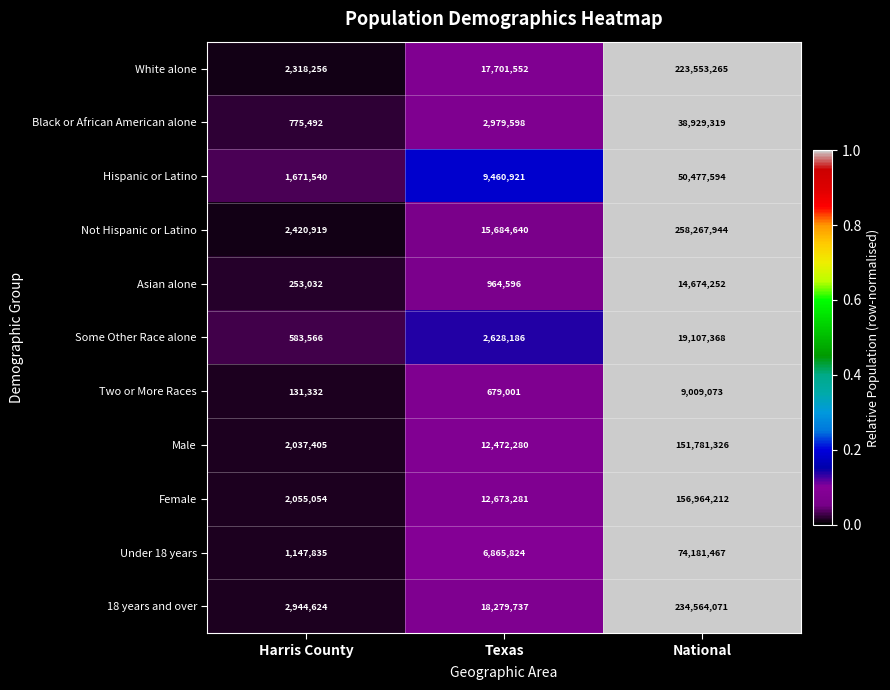

What is the sum of the 18 years and over values at Harris County and Texas?

21224361